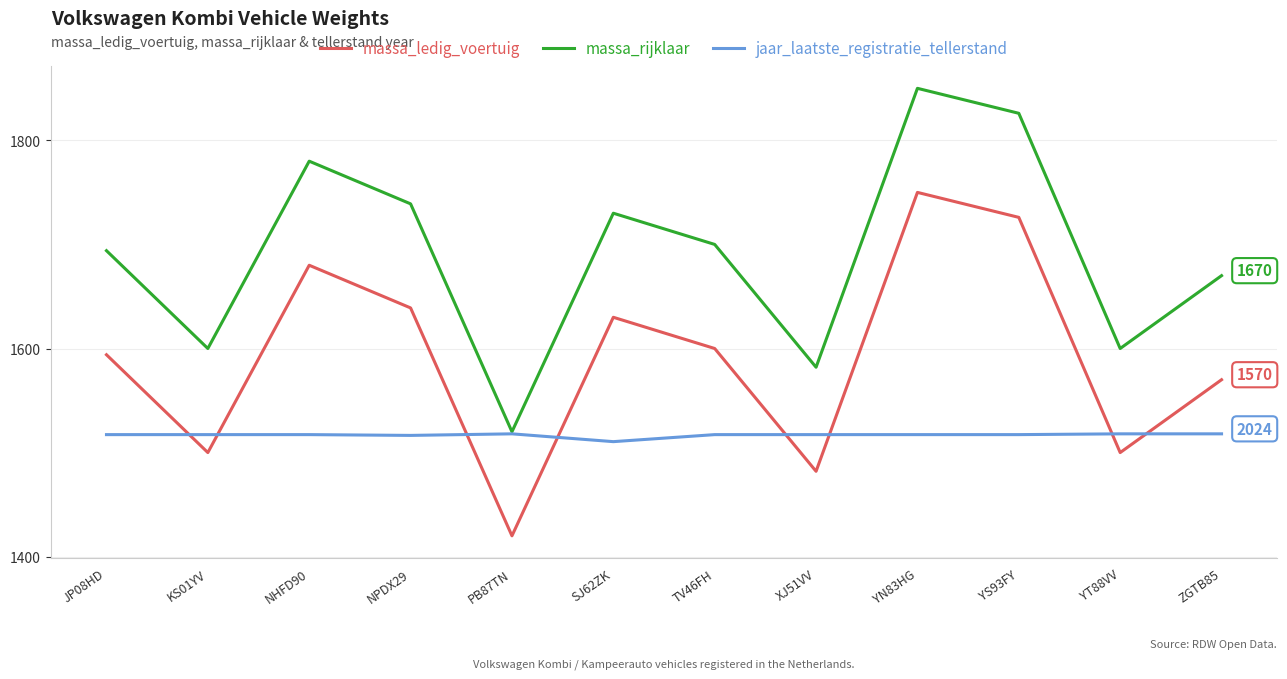

True or false: jaar_laatste_registratie_tellerstand has a value of 913.9 at ZGTB85.

False